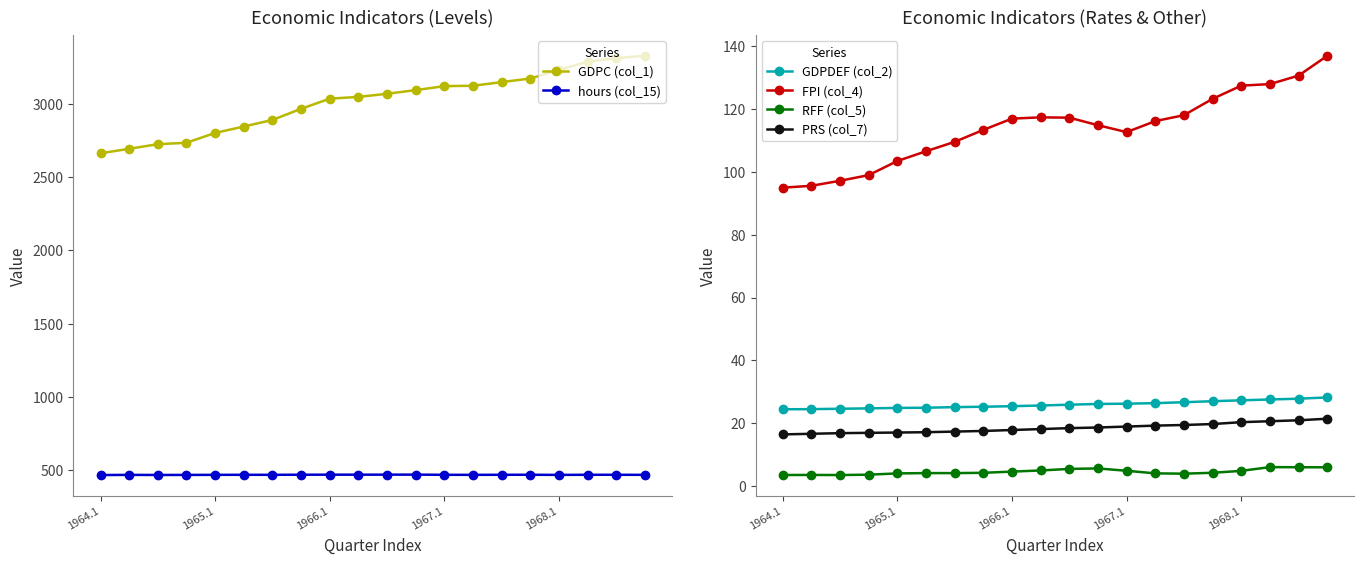

True or false: PRS (col_7) has a value of 18.1 at 9.

True